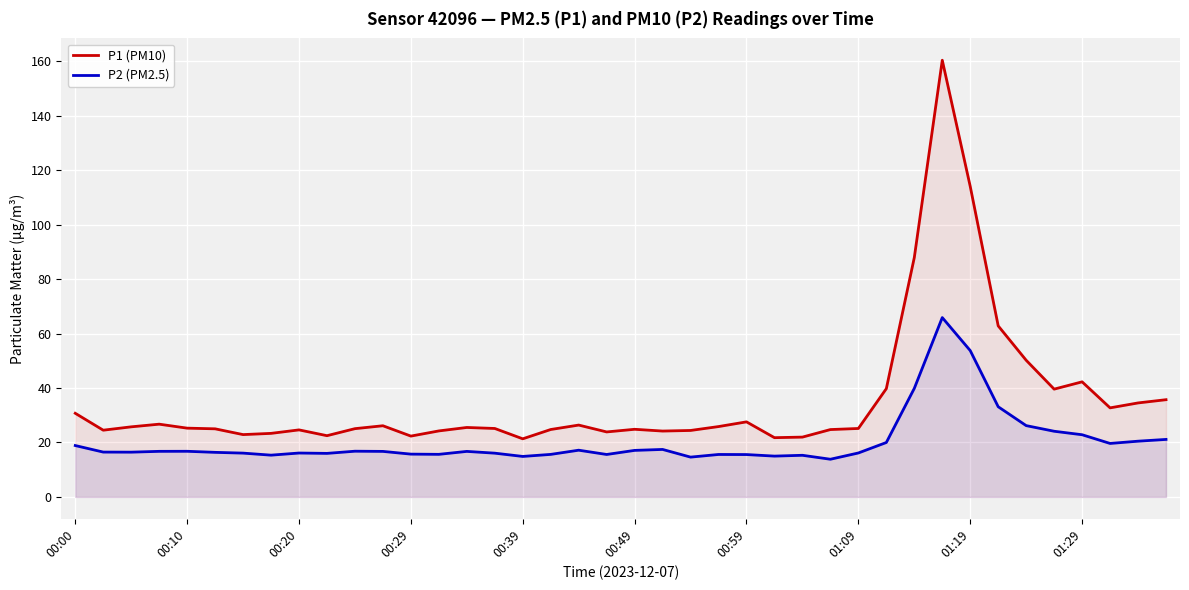

Read the P2 (PM2.5) value at 34.

26.2